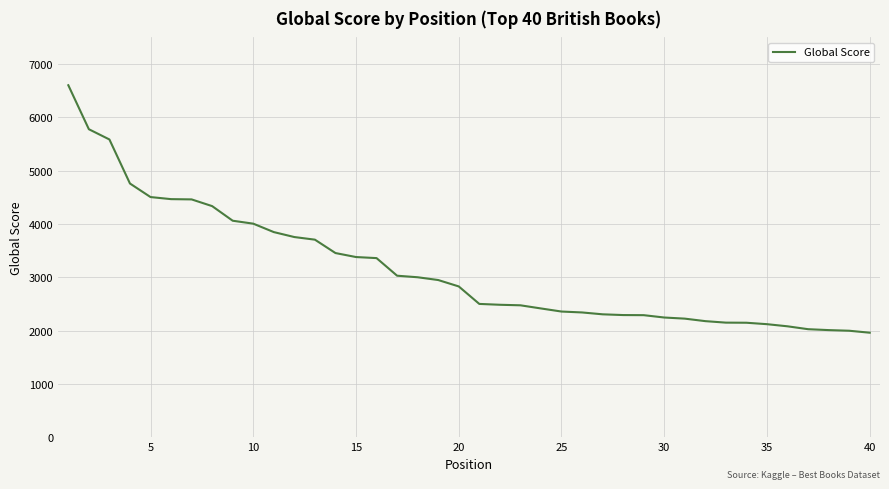

What is the smallest value displayed?

1962